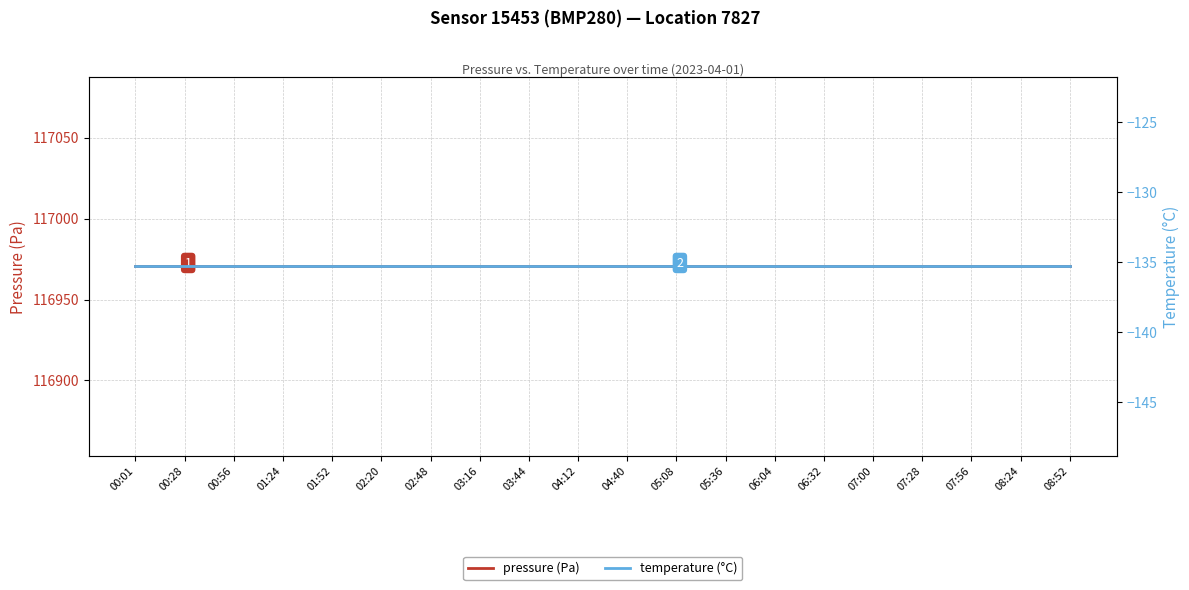

Which has a higher value, 01:52 or 03:44?

01:52